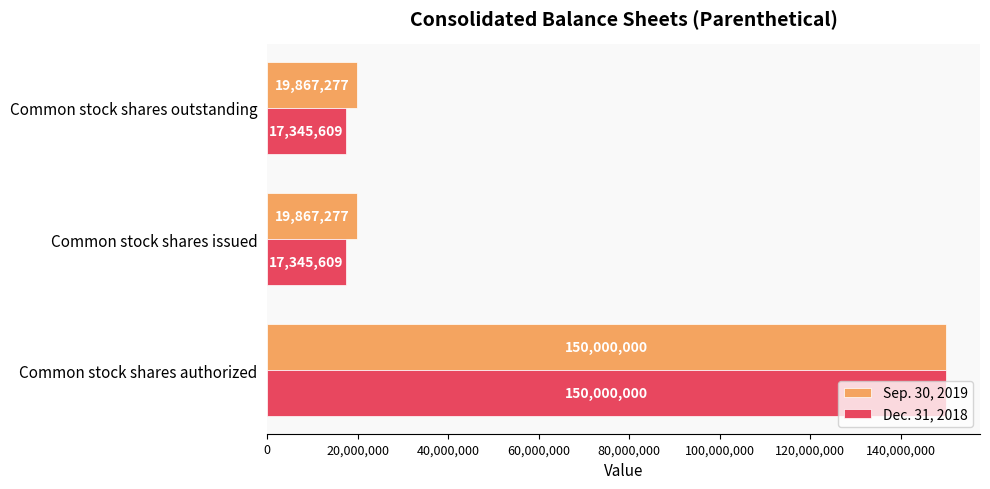

How many series are shown in this chart?

2